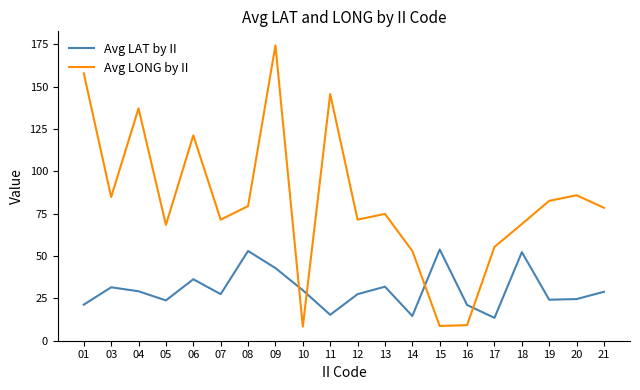

How many intersections are there between Avg LONG by II and Avg LAT by II?

4